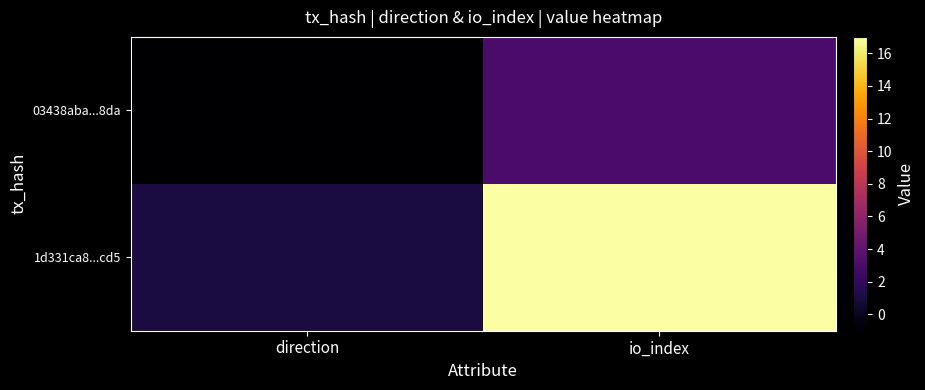

Reading left to right, what are all the values shown in this chart?

03438aba...8da: direction=-1	io_index=3
1d331ca8...cd5: direction=1	io_index=17